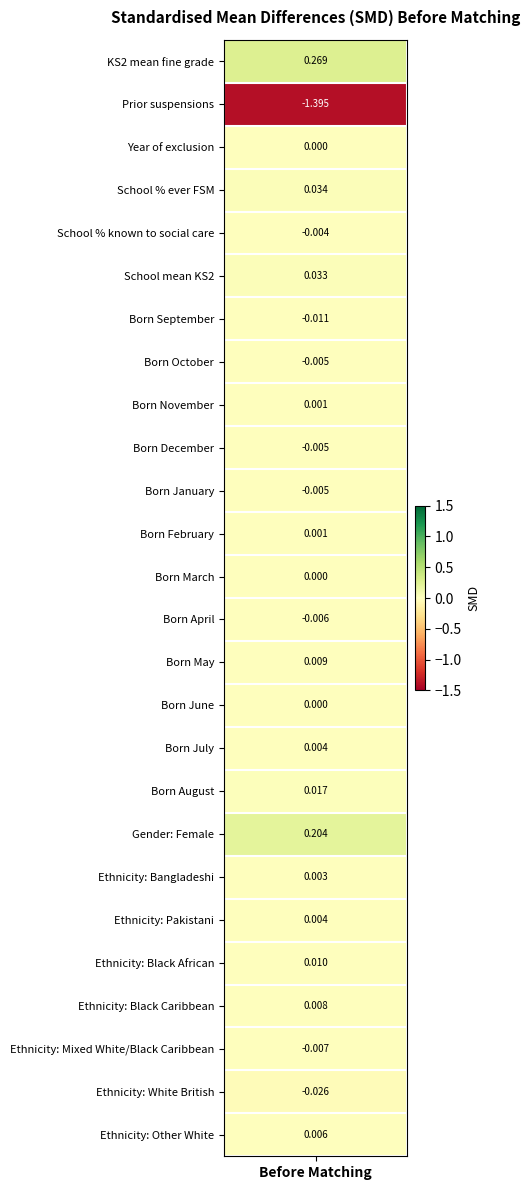

True or false: the data shows -0.0 at Ethnicity: White British.

False